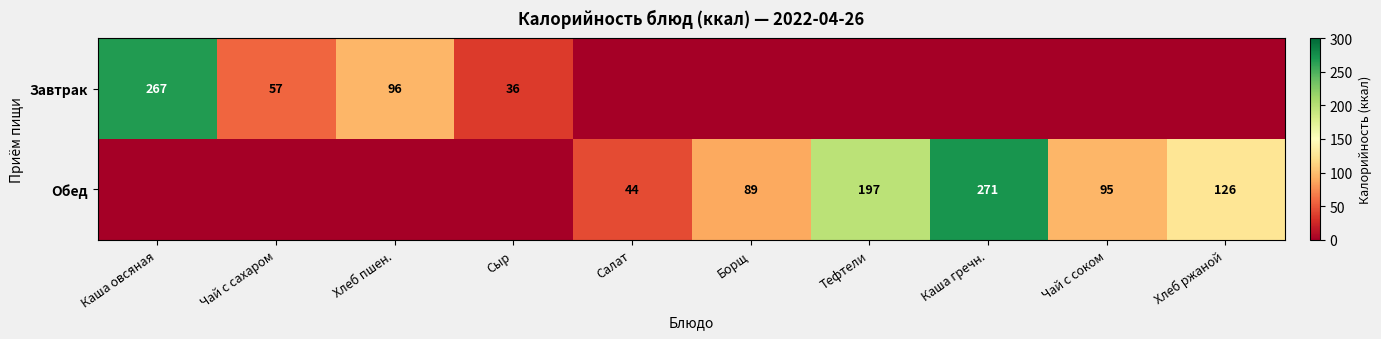

Is it true that Завтрак equals 25 at Сыр?

False